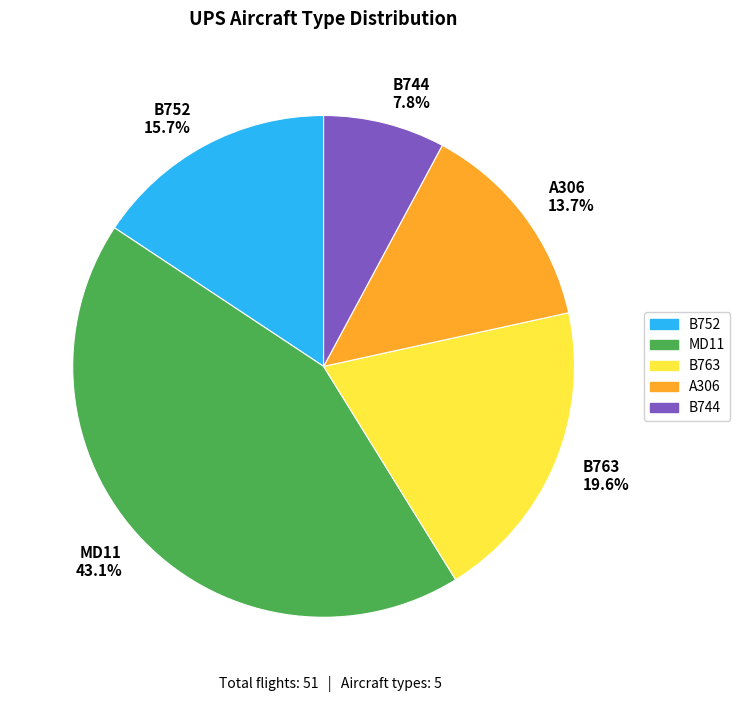

Is it true that A306 is 1% of the pie?

False